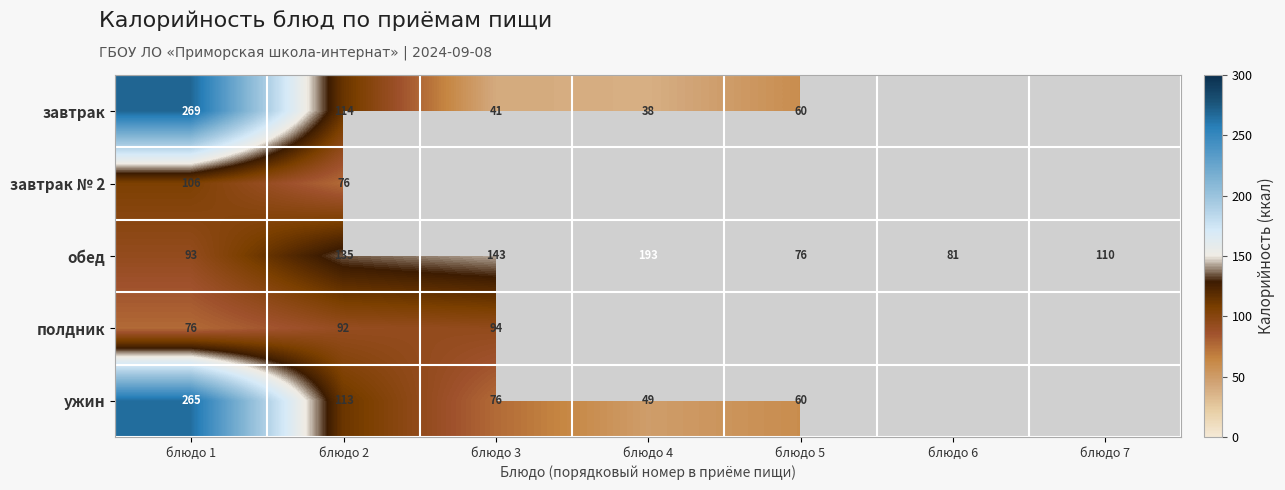

The полдник series shows 36 at блюдо 2. True or false?

False